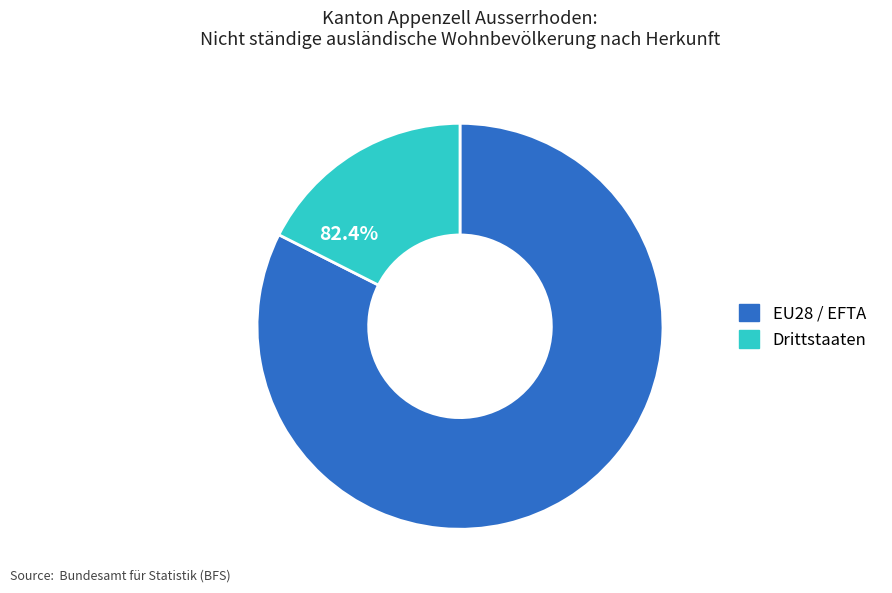

What is the change in value from EU28 / EFTA to Drittstaaten?

-122